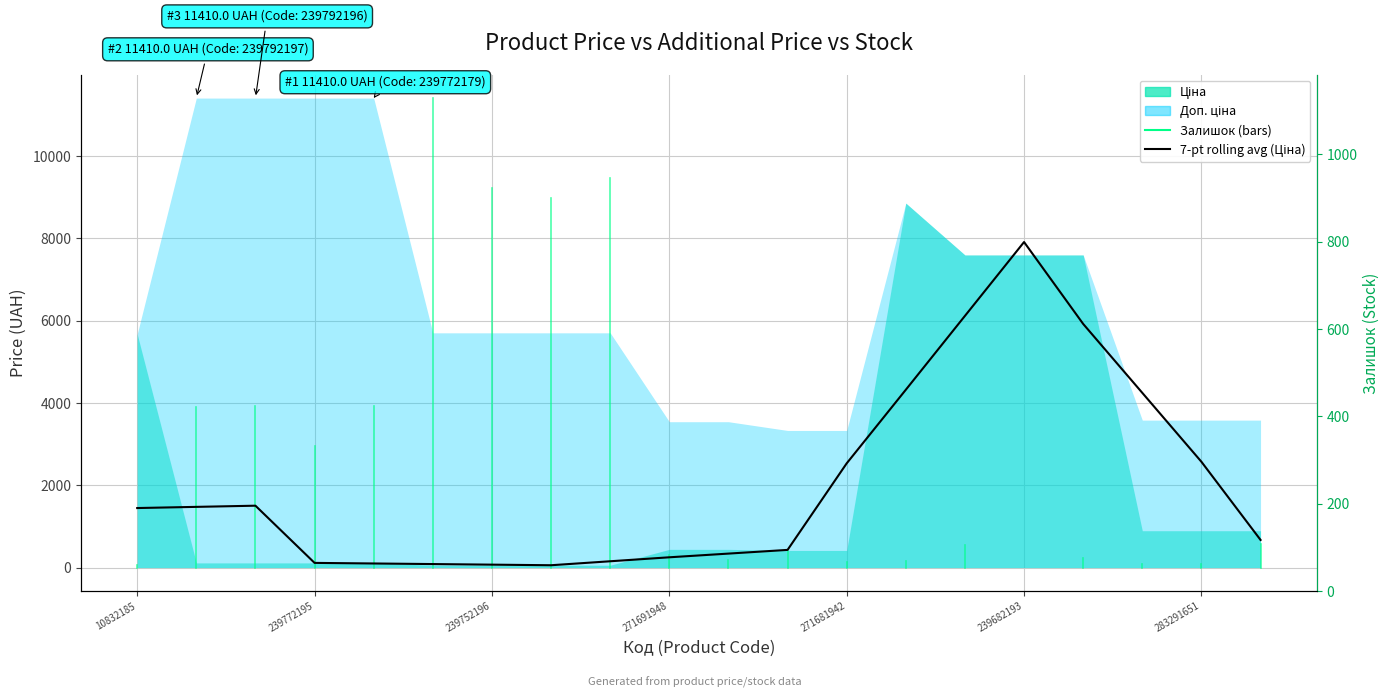

Count the number of categories in the chart.

20